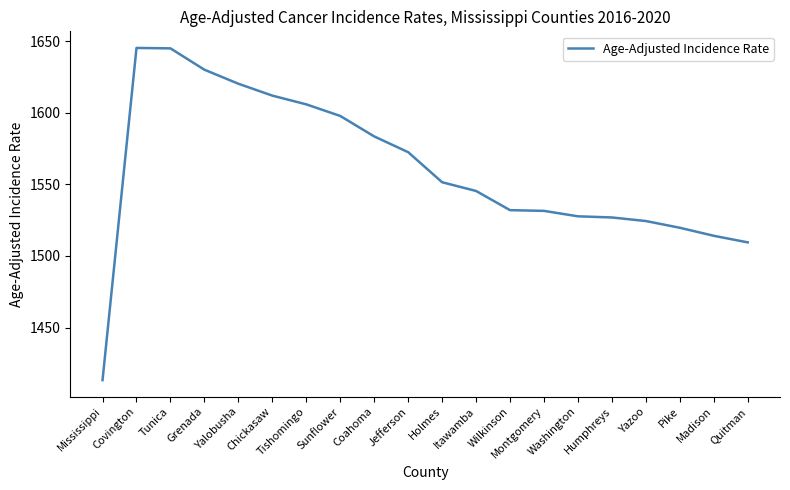

What is the difference between the values at Mississippi and Covington?

232.0